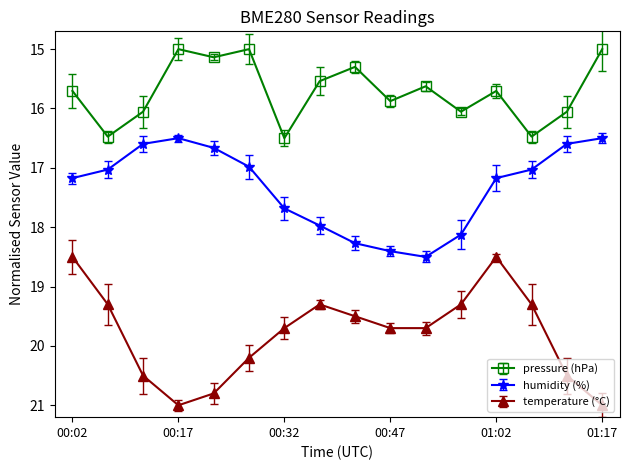

True or false: temperature (°C) has more than 2 interior local peaks.

False